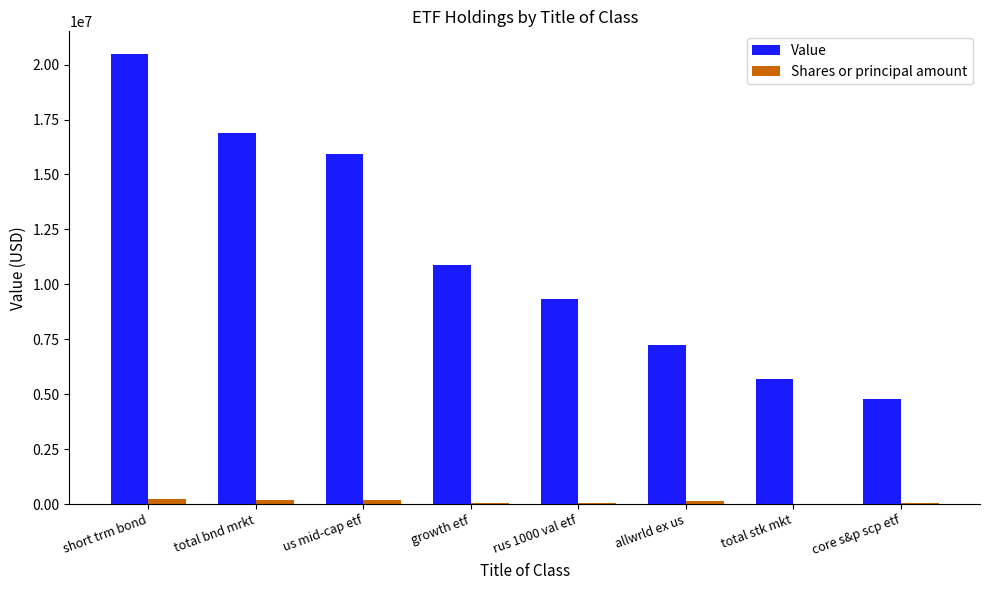

Is the value of Value at short trm bond greater than the value of Shares or principal amount at short trm bond?

Yes